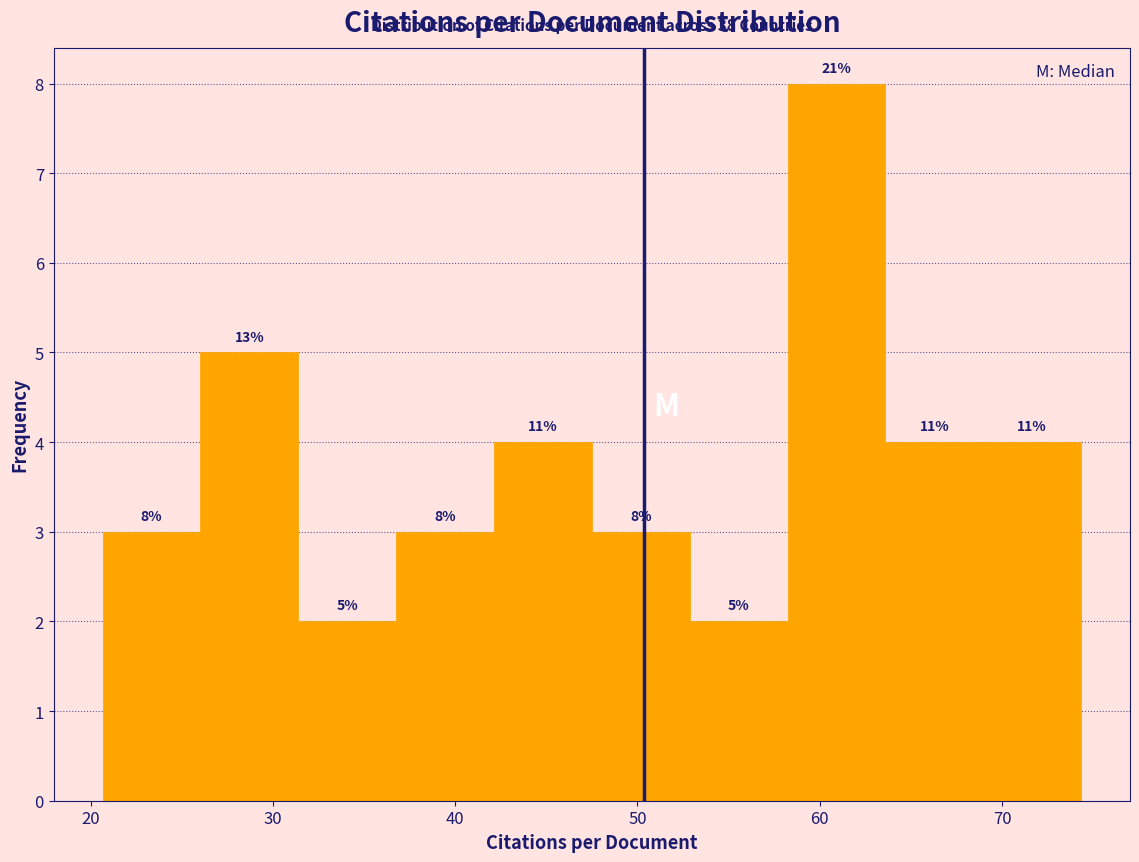

Over which range of the x-axis is the bar tallest?

58 to 64